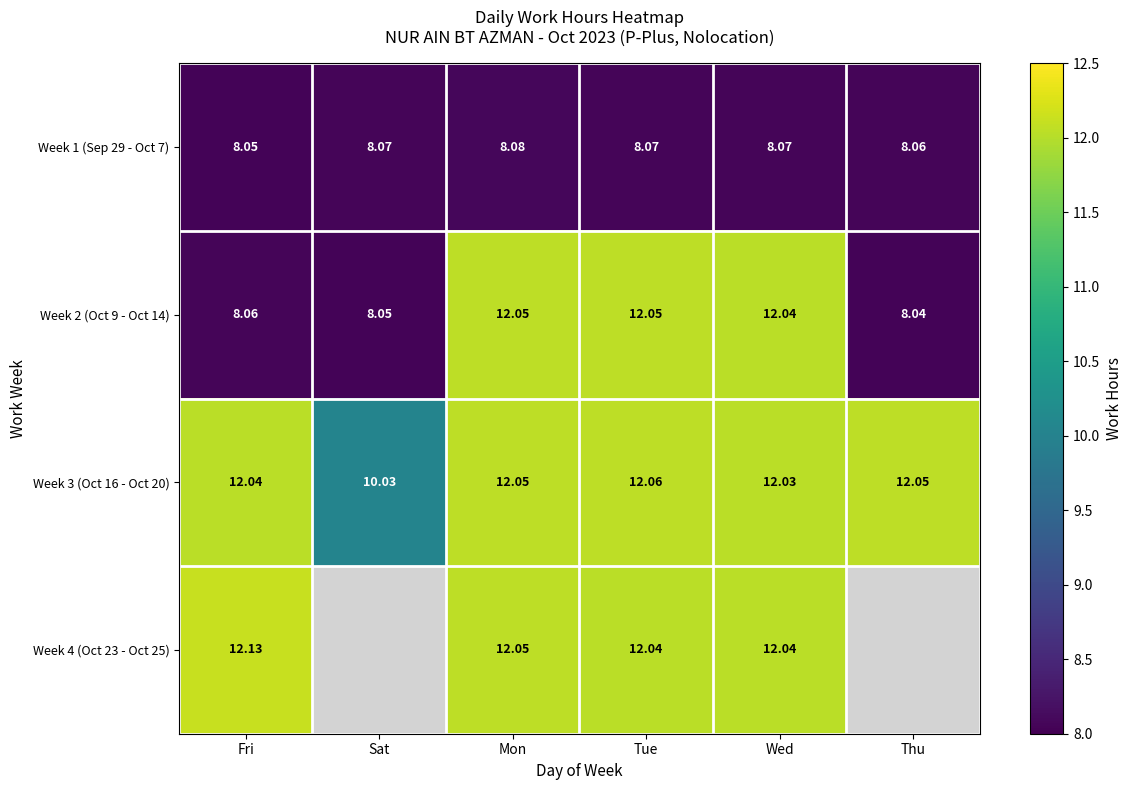

The value of Week 2 (Oct 9 - Oct 14) at Wed is 3.7. True or false?

False